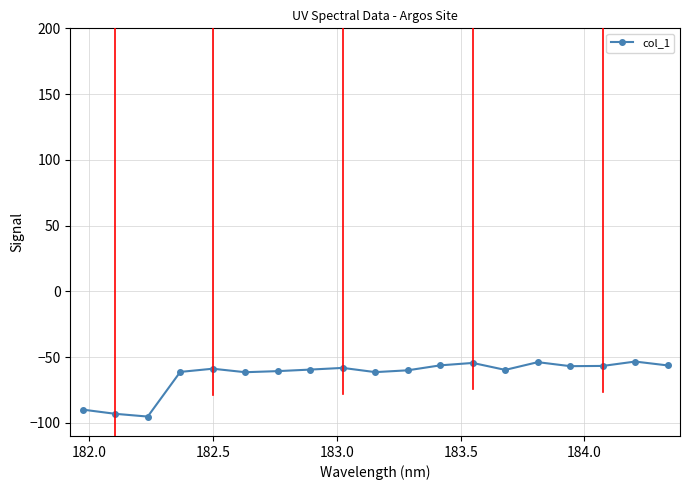

What is the sum of all values?

-1207.7